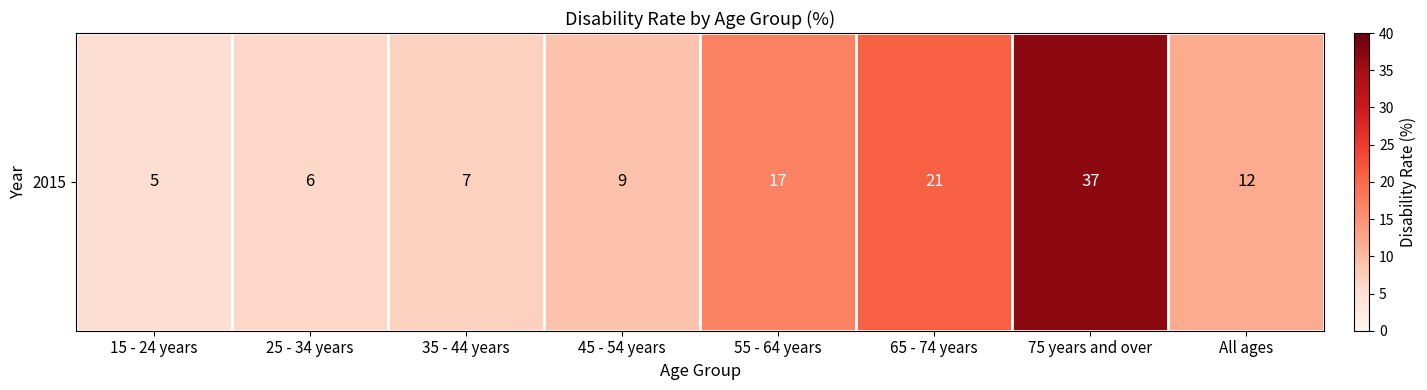

What is the difference between the maximum and minimum values?

32